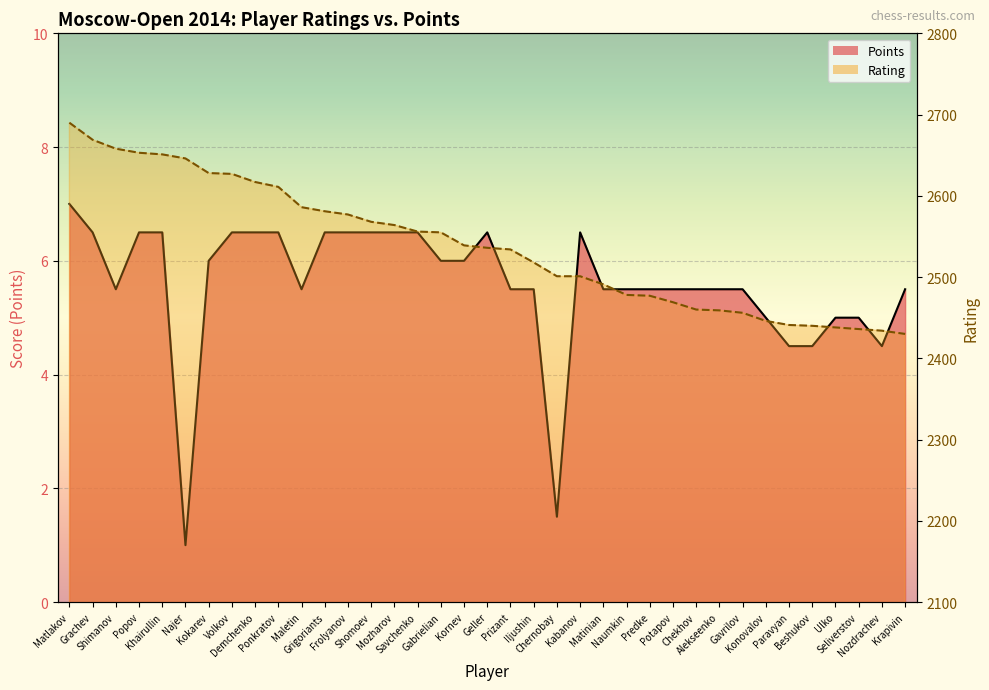

What is the approximate value of Rating at Frolyanov?

2577.0